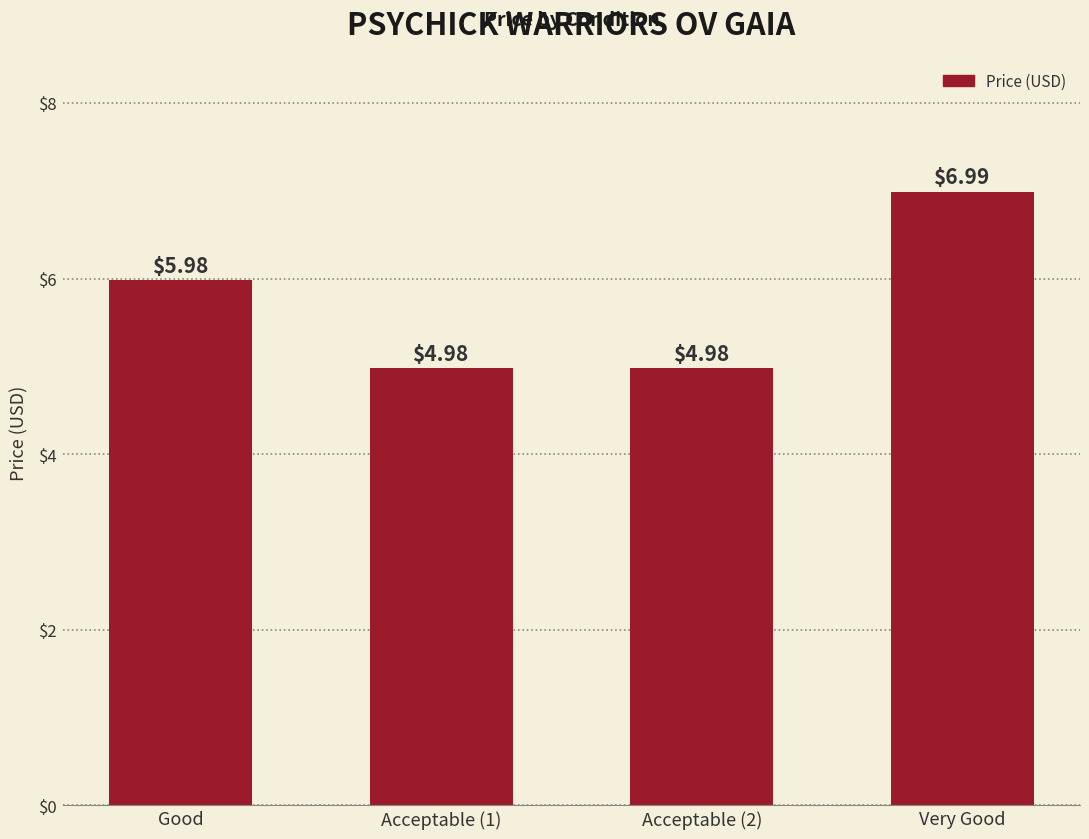

Reading left to right, transcribe all the data shown in this chart.

Good=6.0	Acceptable (1)=5.0	Acceptable (2)=5.0	Very Good=7.0